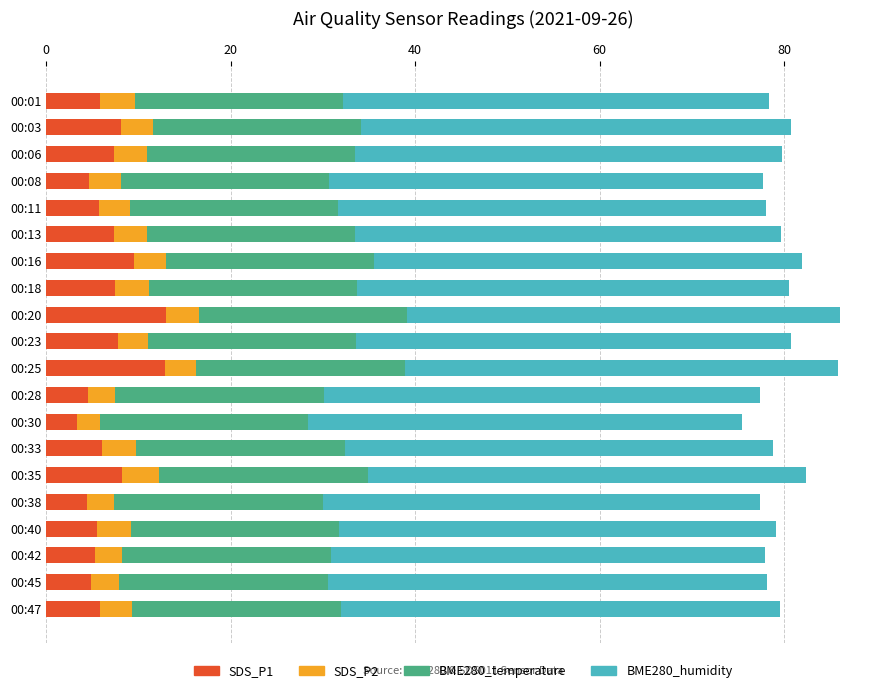

What is the difference between the second highest and second lowest values in the SDS_P1 series?

8.5